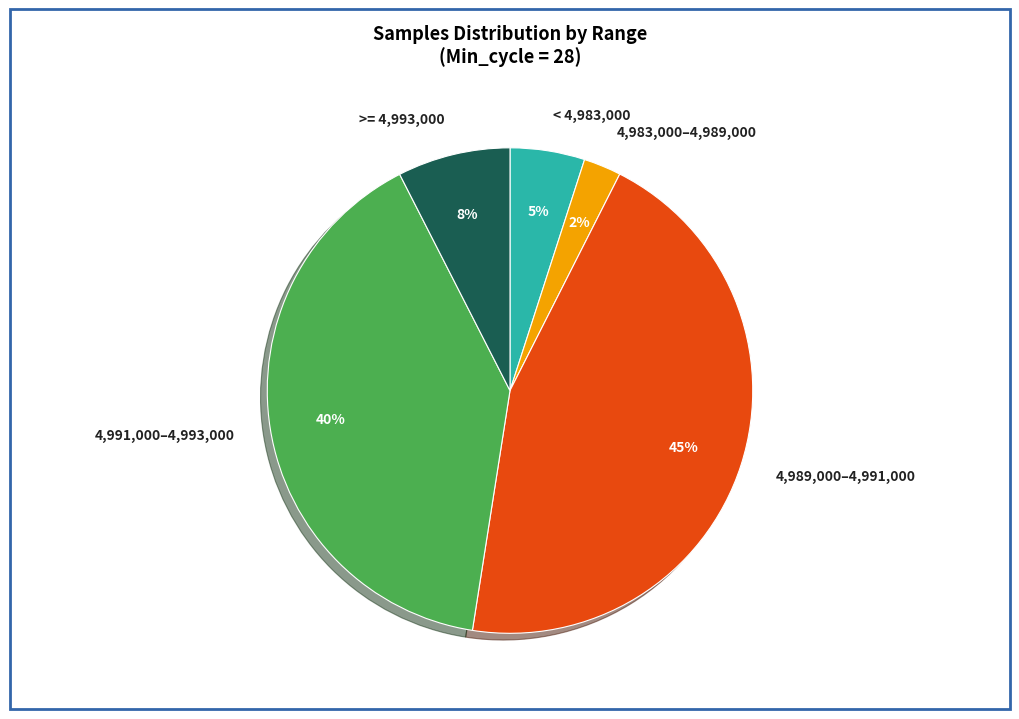

Combined, do 4,991,000–4,993,000 and 4,989,000–4,991,000 account for over 50%?

Yes